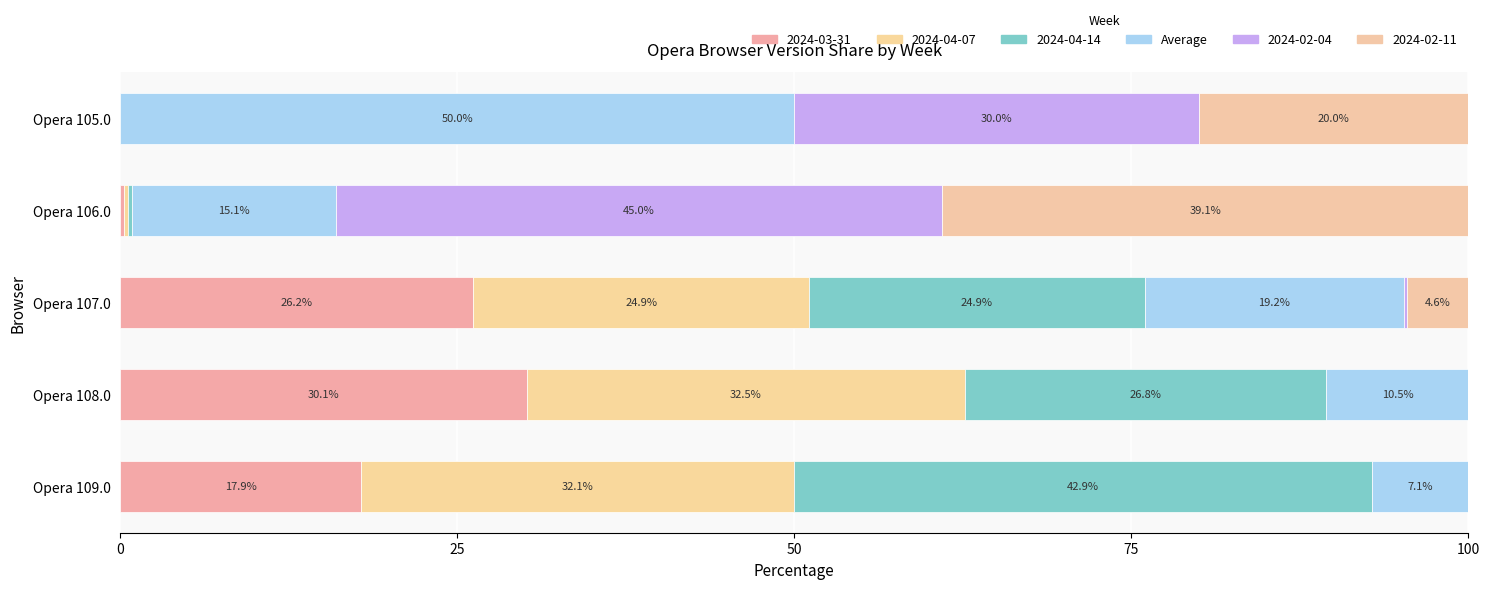

How many positive values does the 2024-03-31 series have?

4